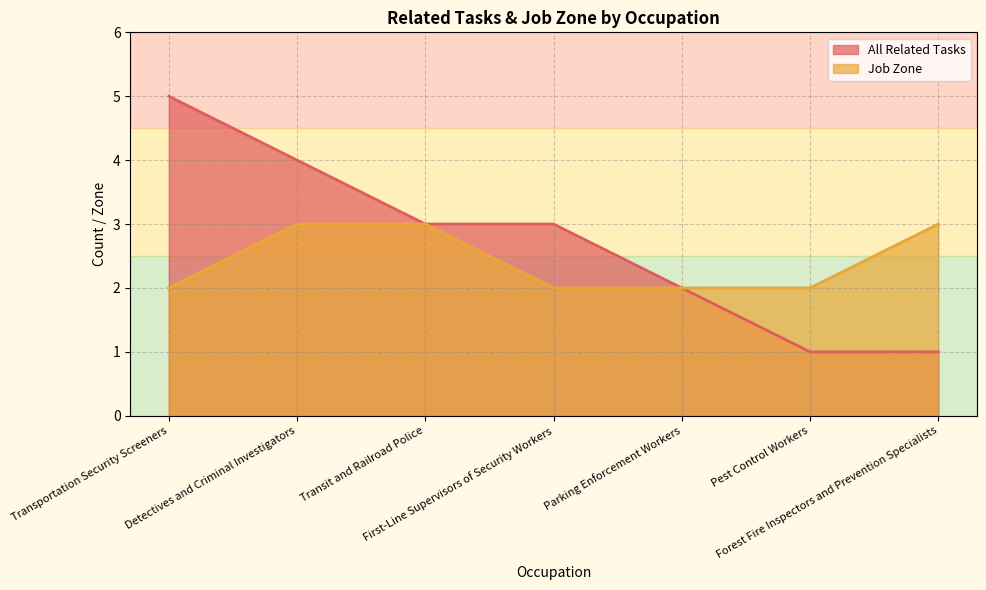

Between Transportation Security Screeners and Pest Control Workers, which series saw the biggest shift?

All Related Tasks